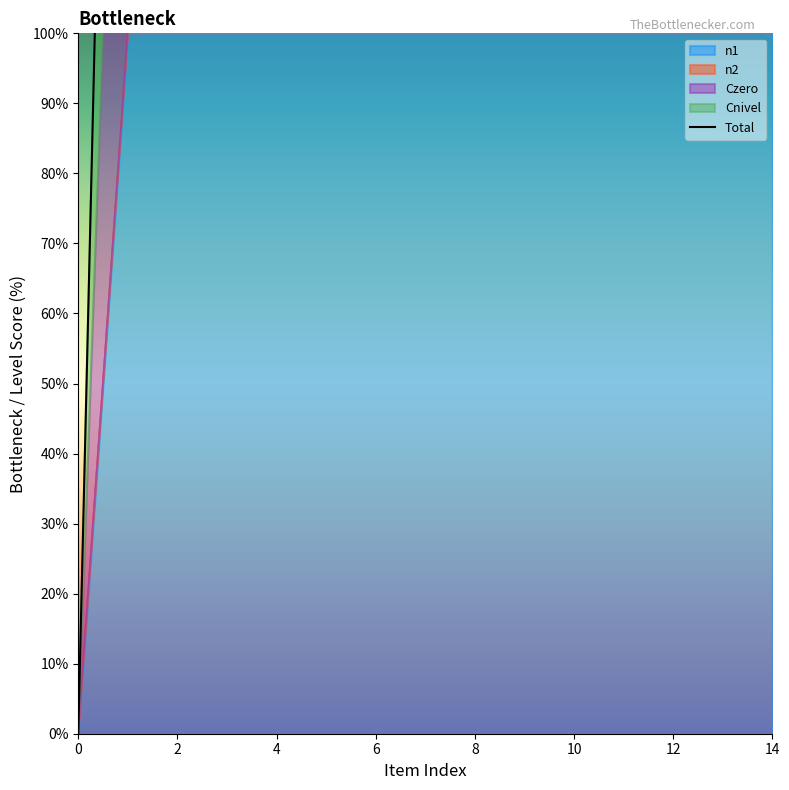

Is it true that the value at 11 is 200.0?

True